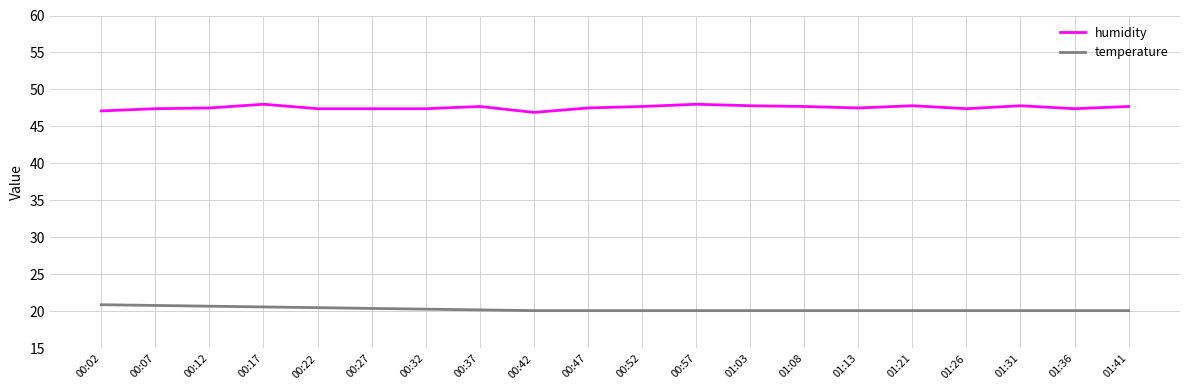

What is the maximum value shown in the chart?

48.0